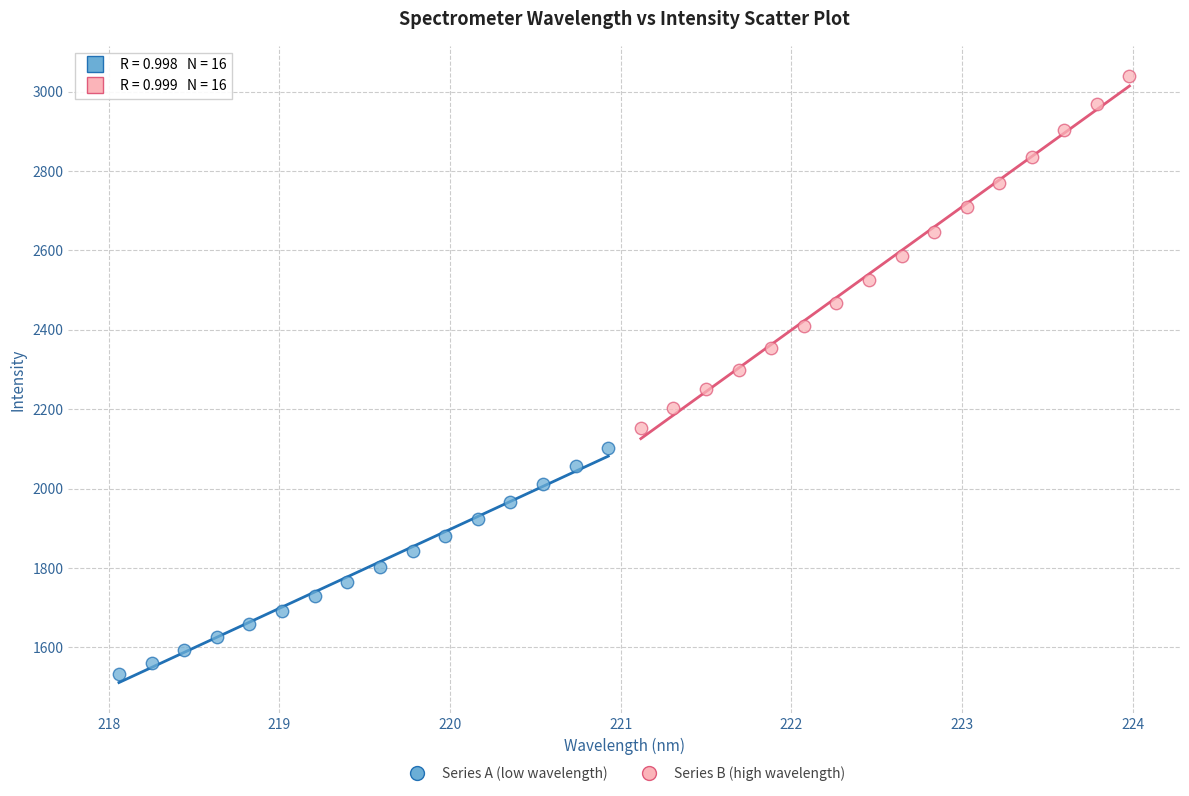

Which series has the largest Y range (max minus min)?

Series B (high wavelength)